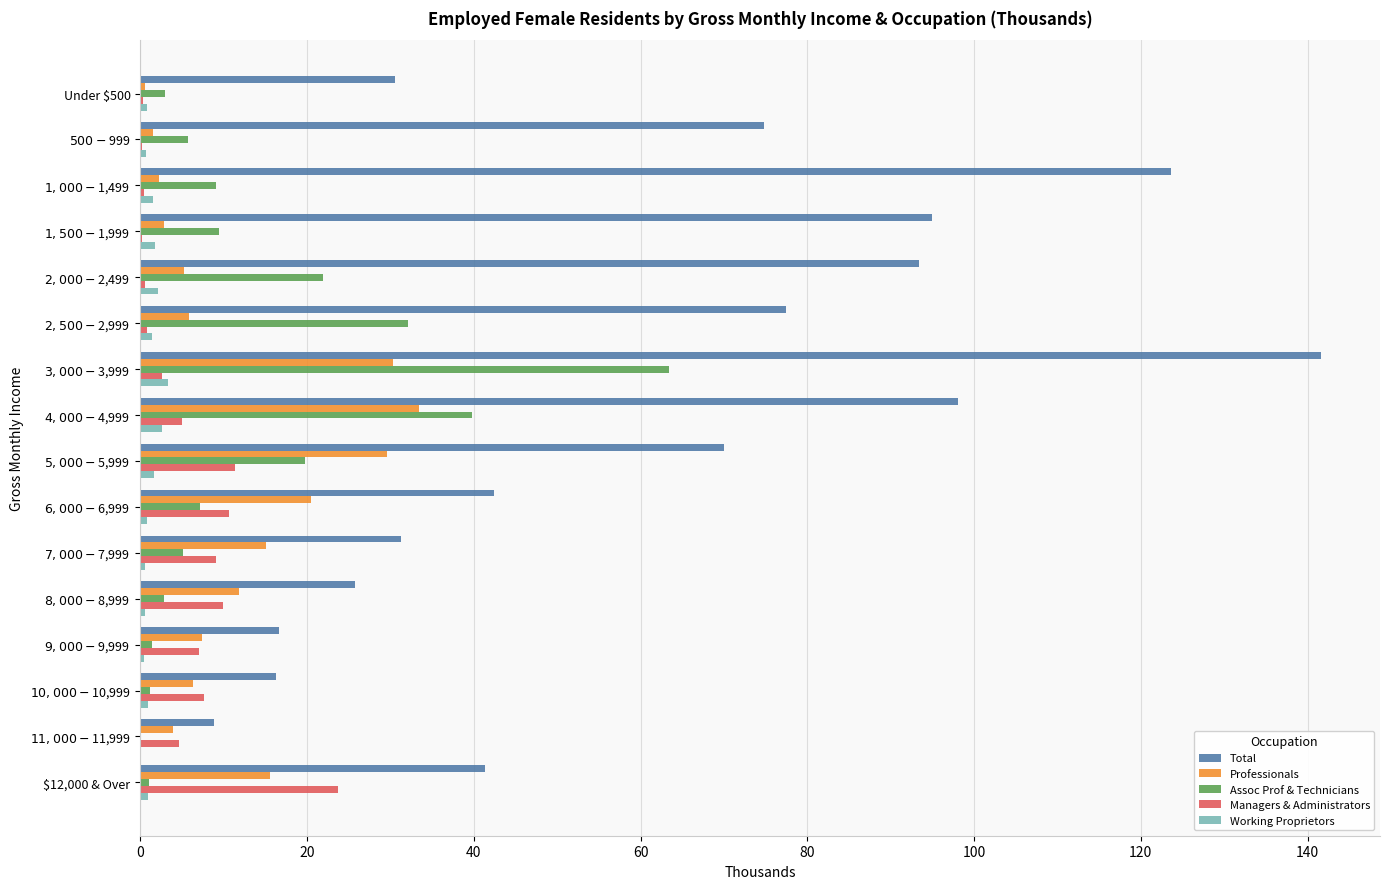

What is the average value of the Assoc Prof & Technicians series?

13.9